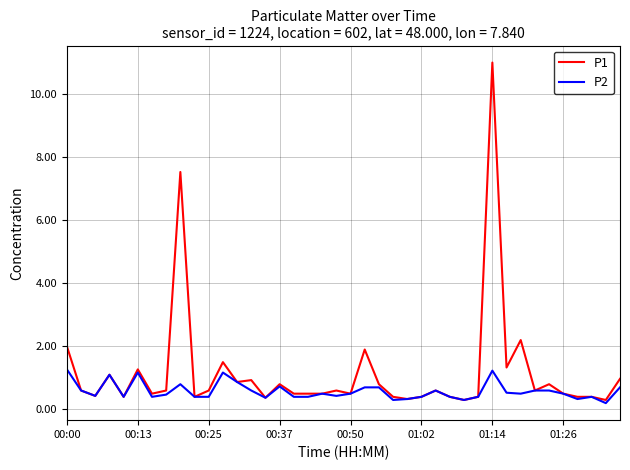

Which series has the widest spread of values?

P1